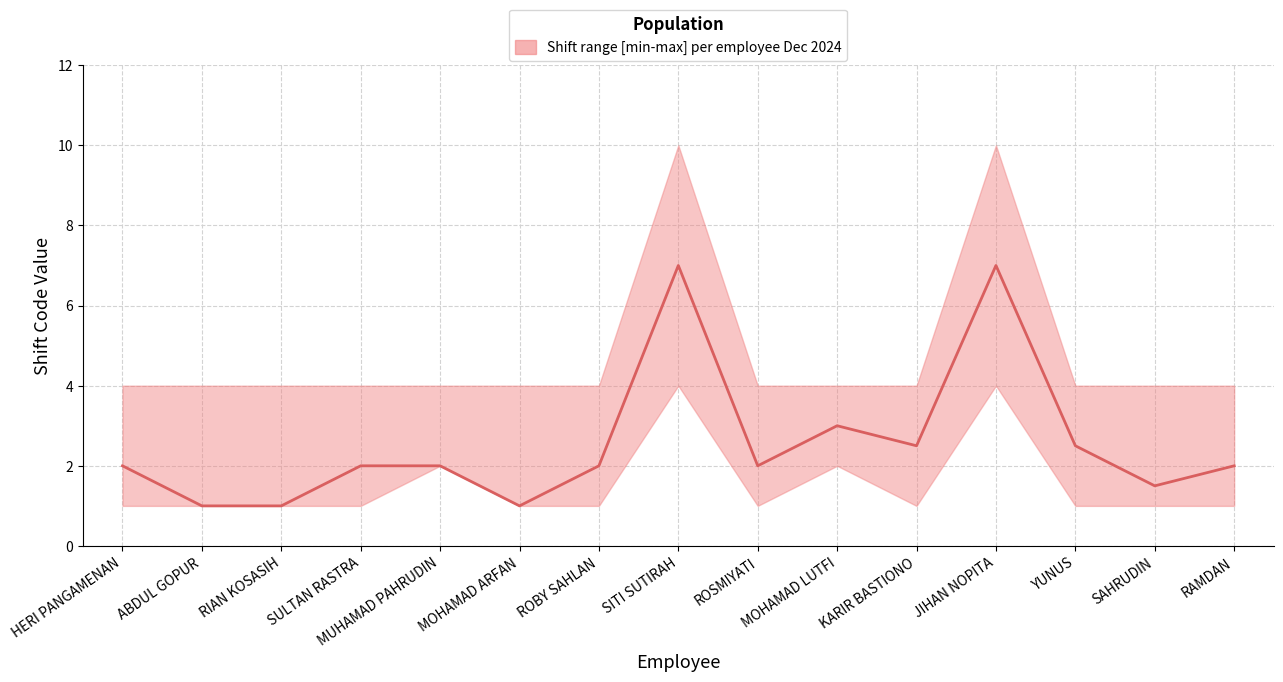

What is the difference between the maximum and minimum values?

6.0